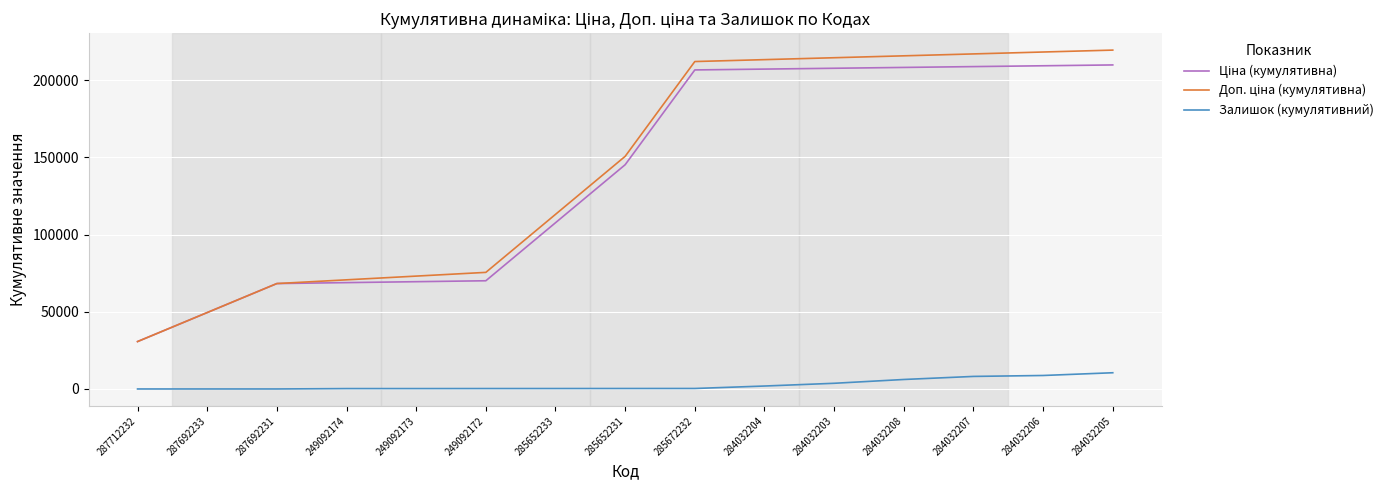

What is the spread (max minus min) of values at 284032207?

208985.3